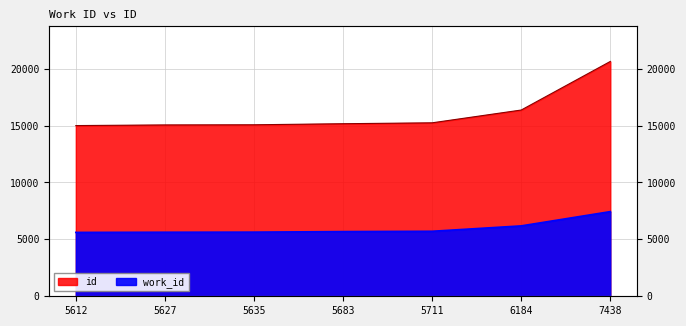

The value of id at 5612 is 24926. True or false?

False